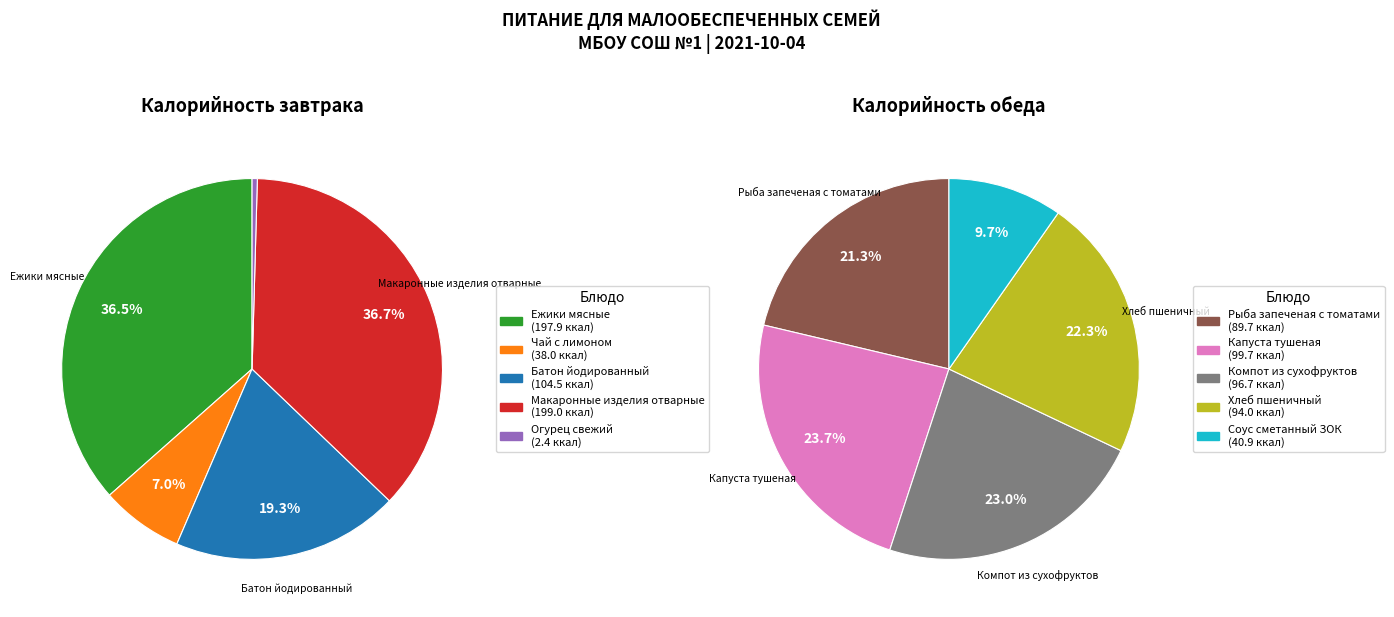

What is the smallest slice in the pie chart?

Огурец свежий